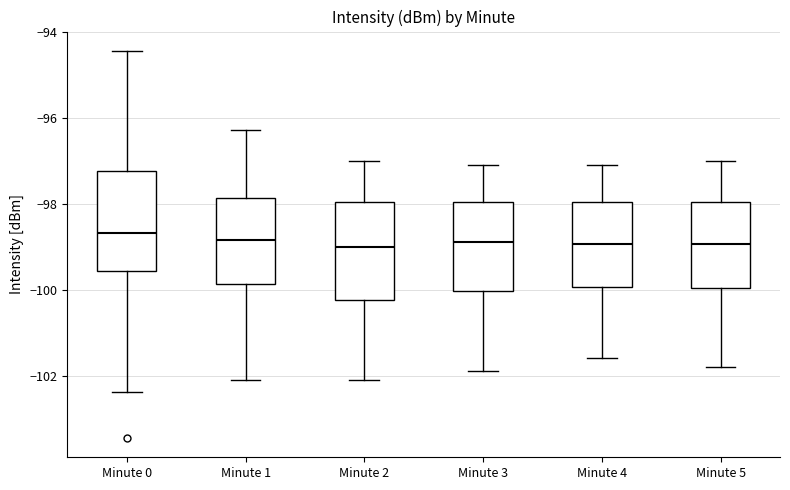

Reading left to right, transcribe this box plot: for each box, give where its median line is, the range the box spans, and where its two whiskers end, as read against the y-axis. The values are not printed on the chart, so give them approximately, as read against the axis.

Minute 0: median -98.6, box -99.6 to -97.2, whiskers -102.4 to -94.4
Minute 1: median -98.8, box -99.8 to -97.8, whiskers -102.0 to -96.2
Minute 2: median -99.0, box -100.2 to -98.0, whiskers -102.0 to -97.0
Minute 3: median -98.8, box -100.0 to -98.0, whiskers -101.8 to -97.0
Minute 4: median -99.0, box -100.0 to -98.0, whiskers -101.6 to -97.0
Minute 5: median -99.0, box -100.0 to -98.0, whiskers -101.8 to -97.0